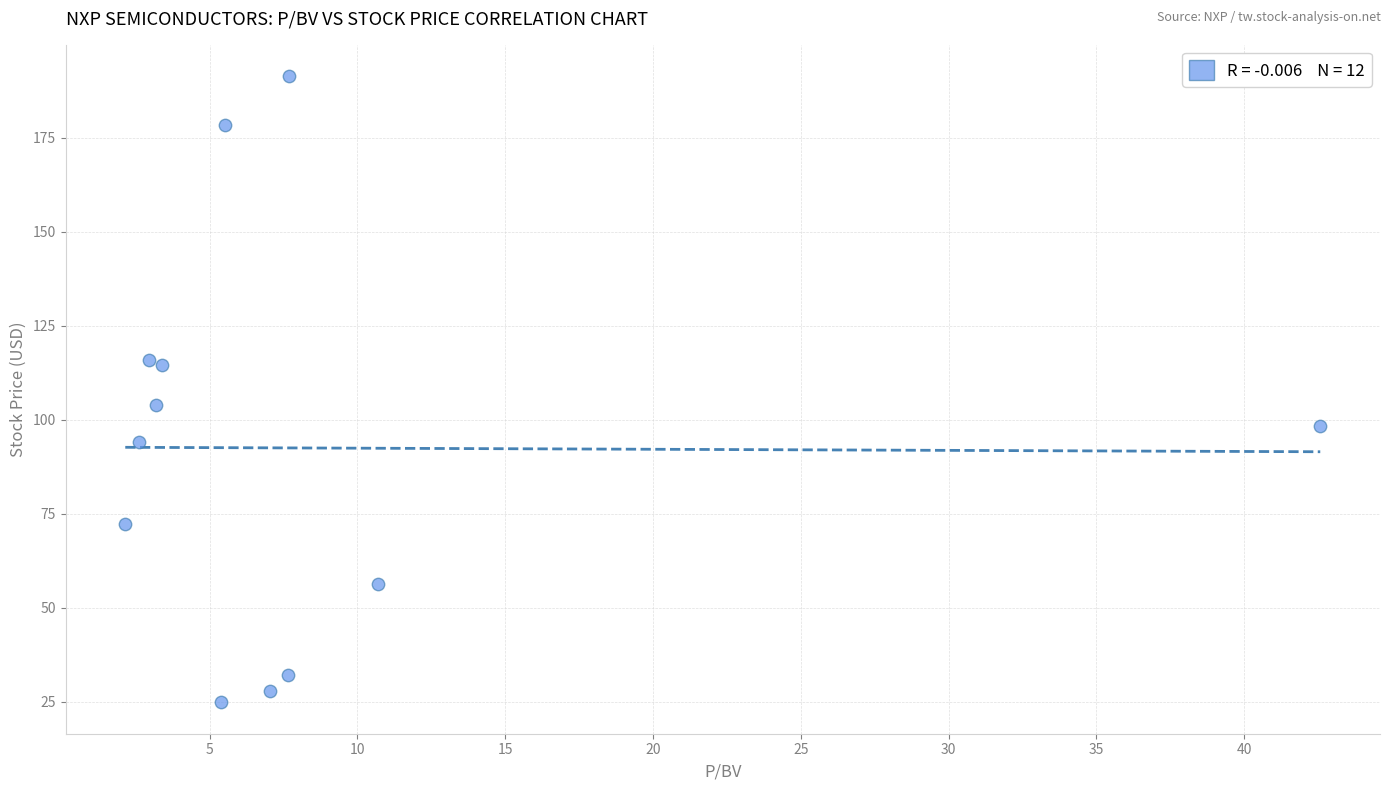

What Y value in the scatter plot is closest to 108?

103.9